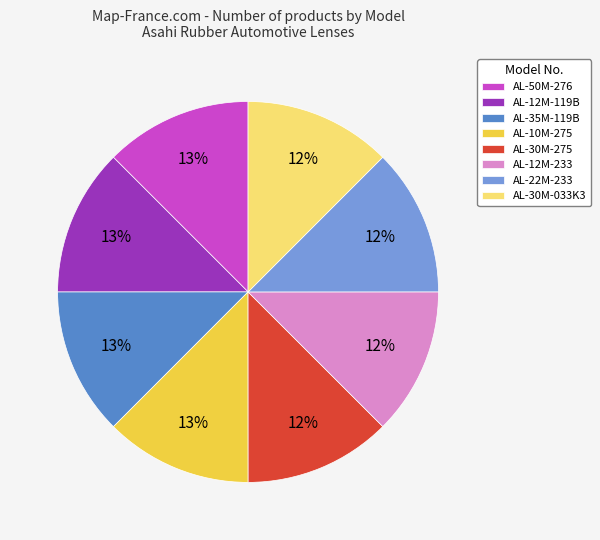

What percentage is the AL-30M-033K3 slice, to the nearest percent?

12%